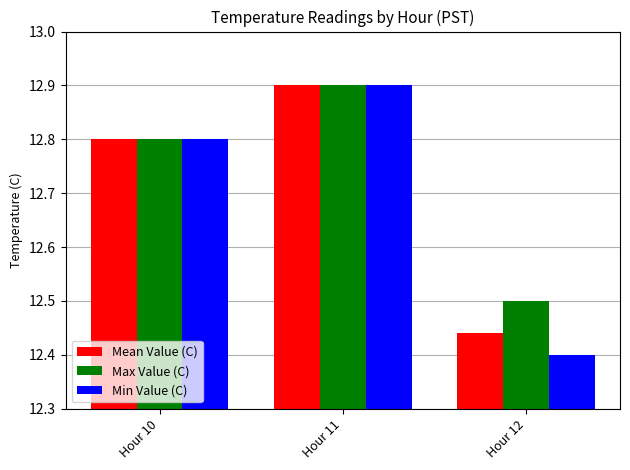

How many bars are there in each group?

3